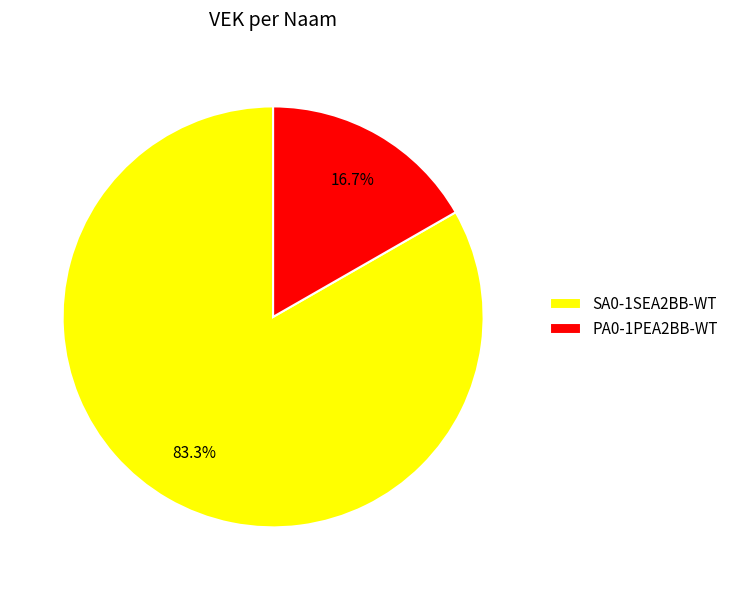

Rank the categories by value from highest to lowest.

SA0-1SEA2BB-WT, PA0-1PEA2BB-WT